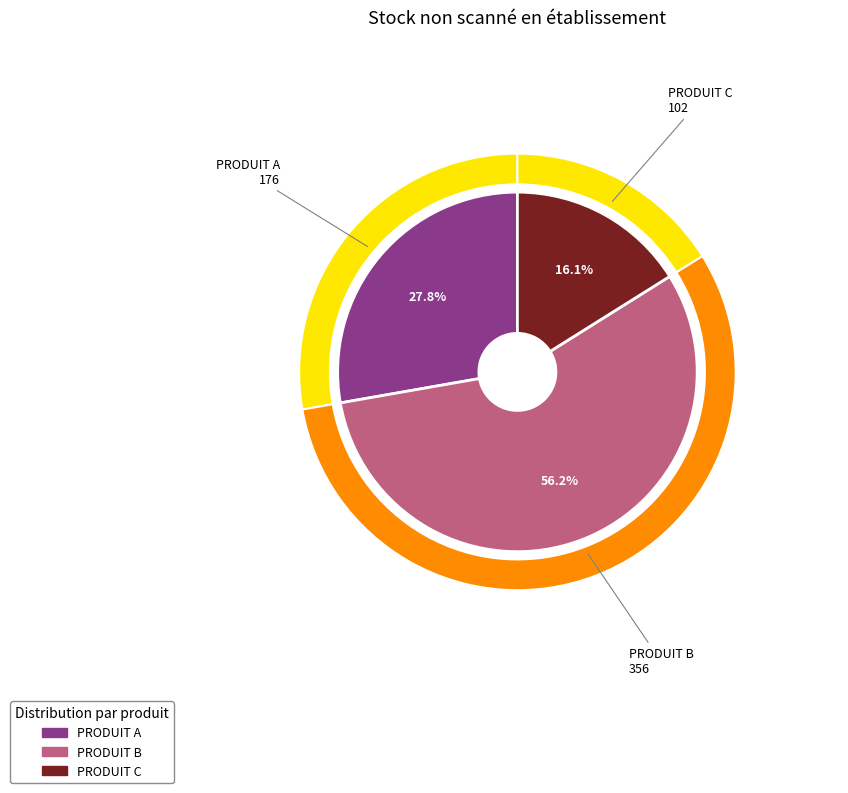

To the nearest percent, what percentage of the pie is PRODUIT B?

56%